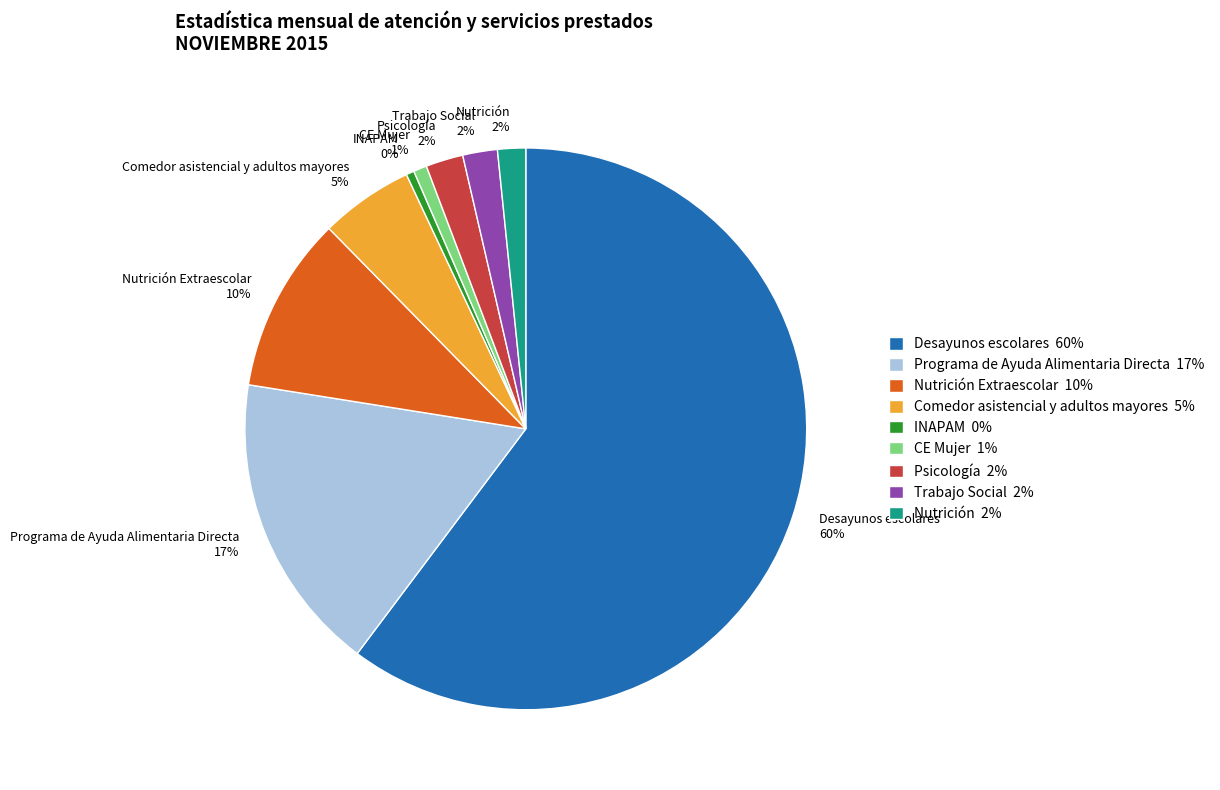

To the nearest percent, what is the combined percentage of Nutrición 2% and Psicología 2%?

4%